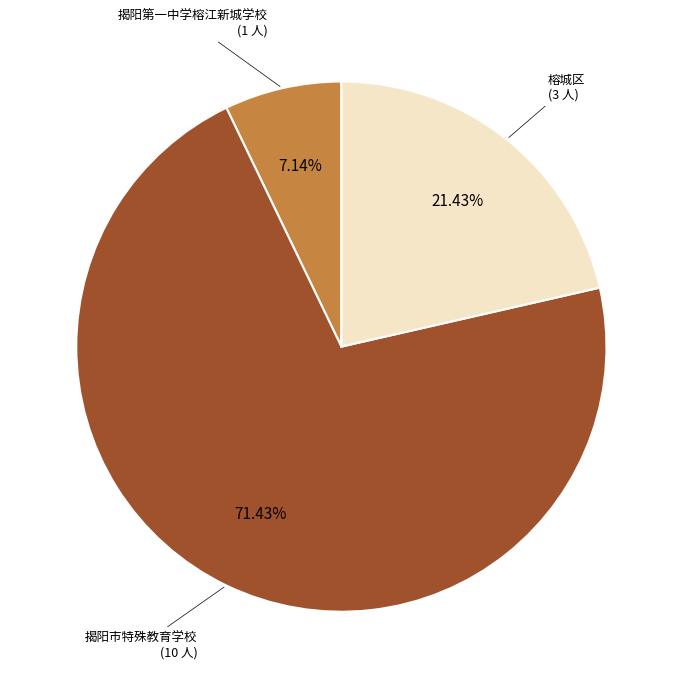

To the nearest percent, what portion does 揭阳市特殊教育学校 represent?

71%